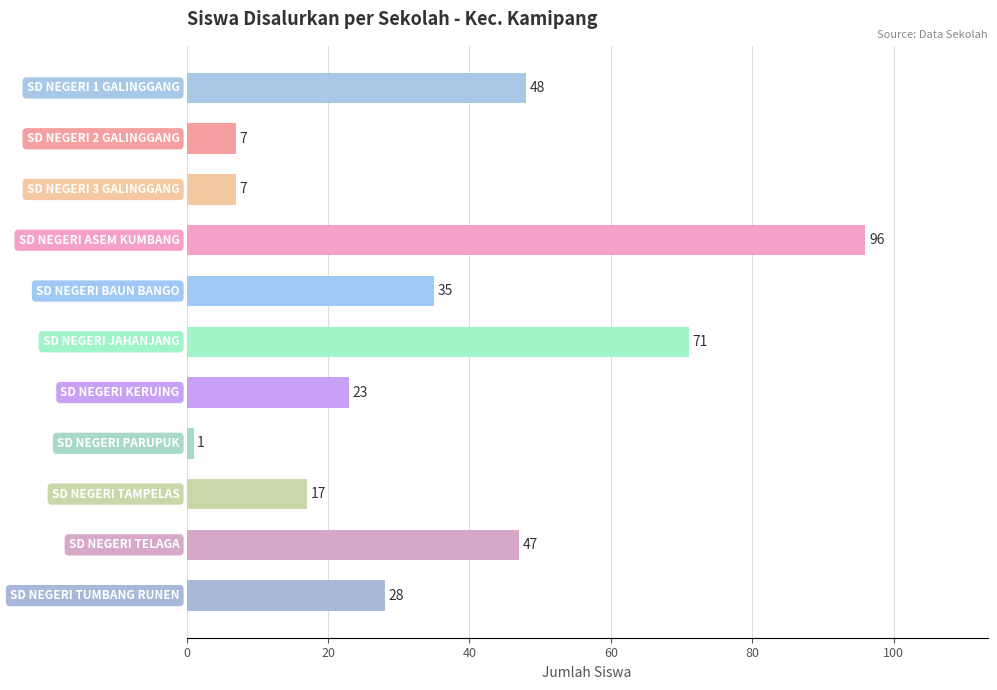

What is the average value?

35